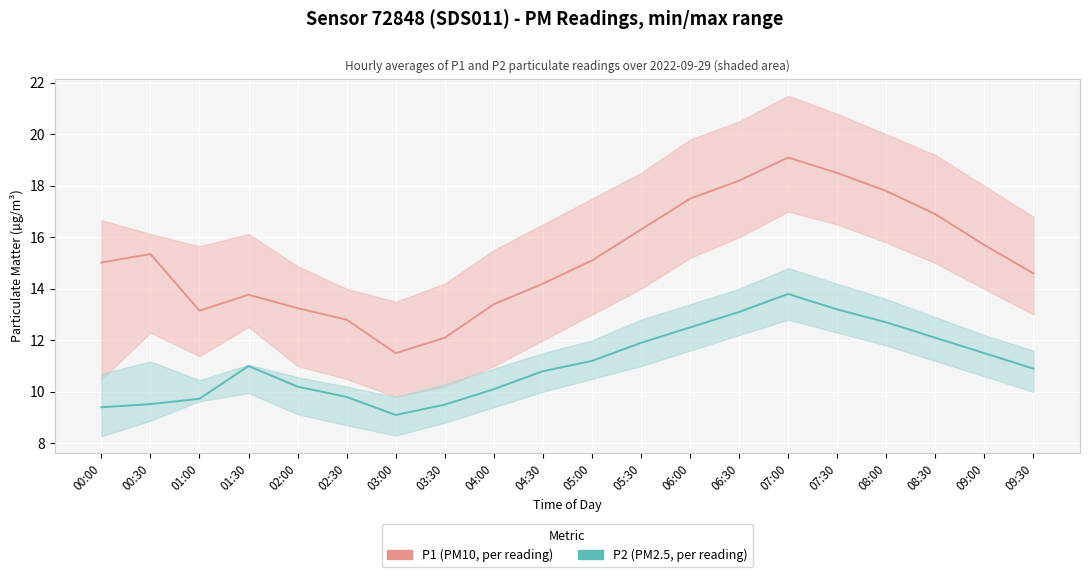

What are all the series names shown in the legend?

P1 (PM10), P2 (PM2.5)